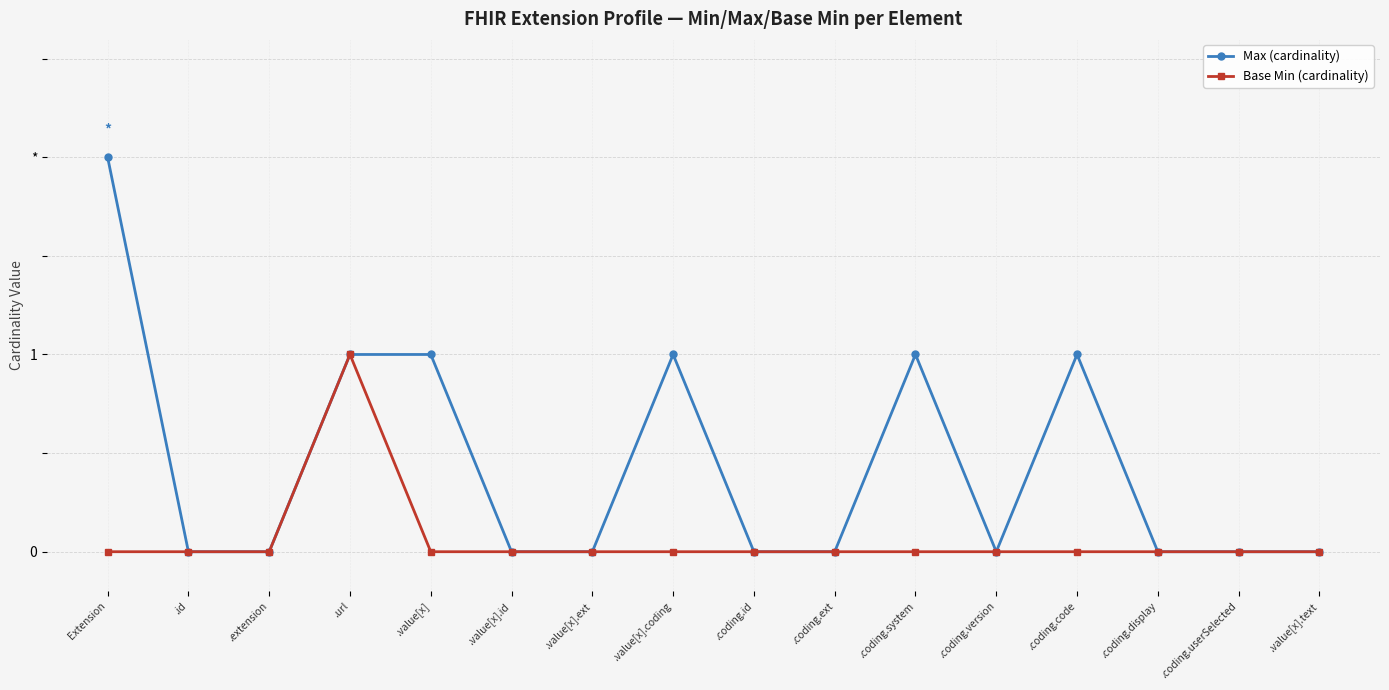

Count the Base Min (cardinality) values in the range 0 to 1.

16